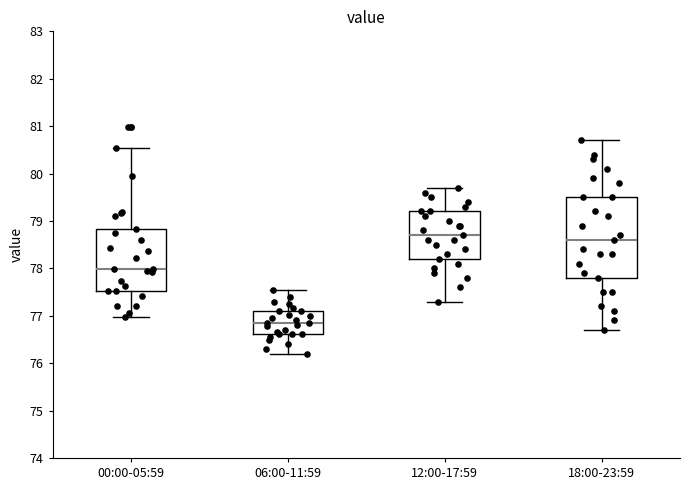

Reading left to right, read every box against the y-axis: the position of its median line, the range the box covers, and the ends of its whiskers. The values are not printed on the chart, so give them approximately, as read against the axis.

00:00-05:59: median 78.0, box 77.5 to 78.8, whiskers 77.0 to 80.5
06:00-11:59: median 76.9, box 76.6 to 77.1, whiskers 76.2 to 77.6
12:00-17:59: median 78.7, box 78.2 to 79.2, whiskers 77.3 to 79.7
18:00-23:59: median 78.6, box 77.8 to 79.5, whiskers 76.7 to 80.7